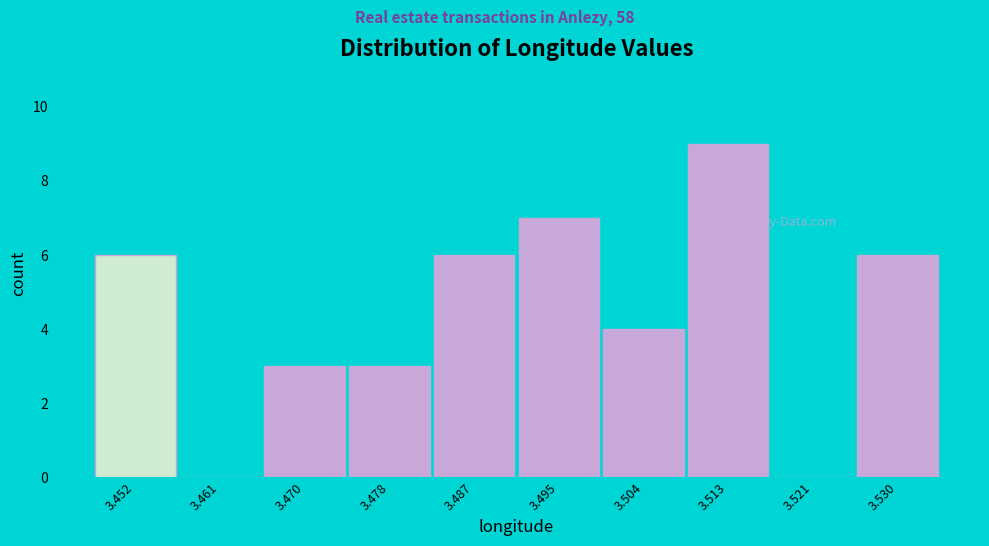

Reading left to right, transcribe all the data shown in this chart.

3.452=6	3.461=0	3.470=3	3.478=3	3.487=6	3.495=7	3.504=4	3.513=9	3.521=0	3.530=6